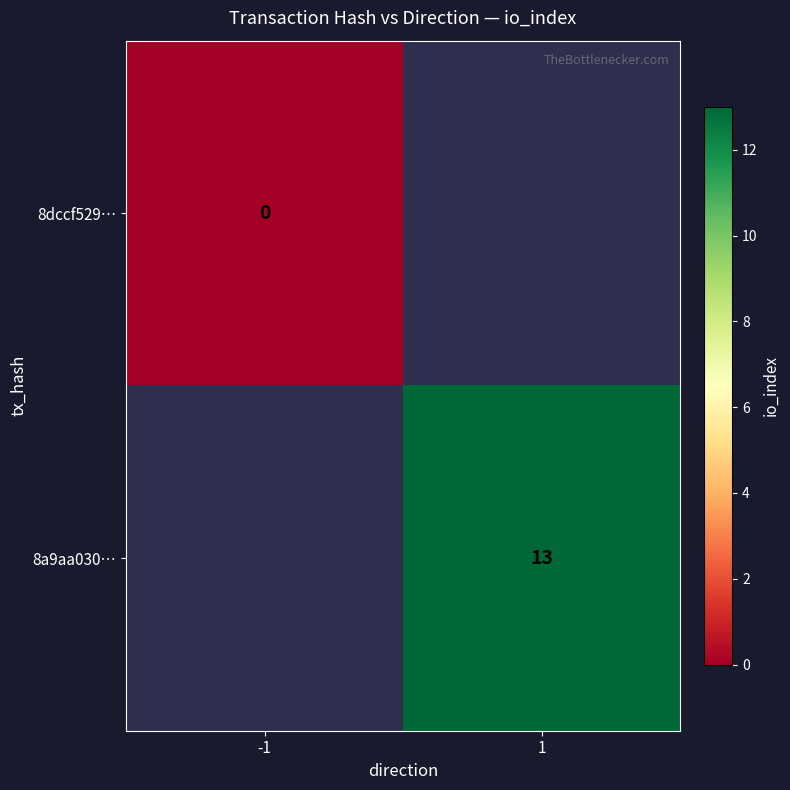

Is it true that 8a9aa030… equals 23 at 1?

False